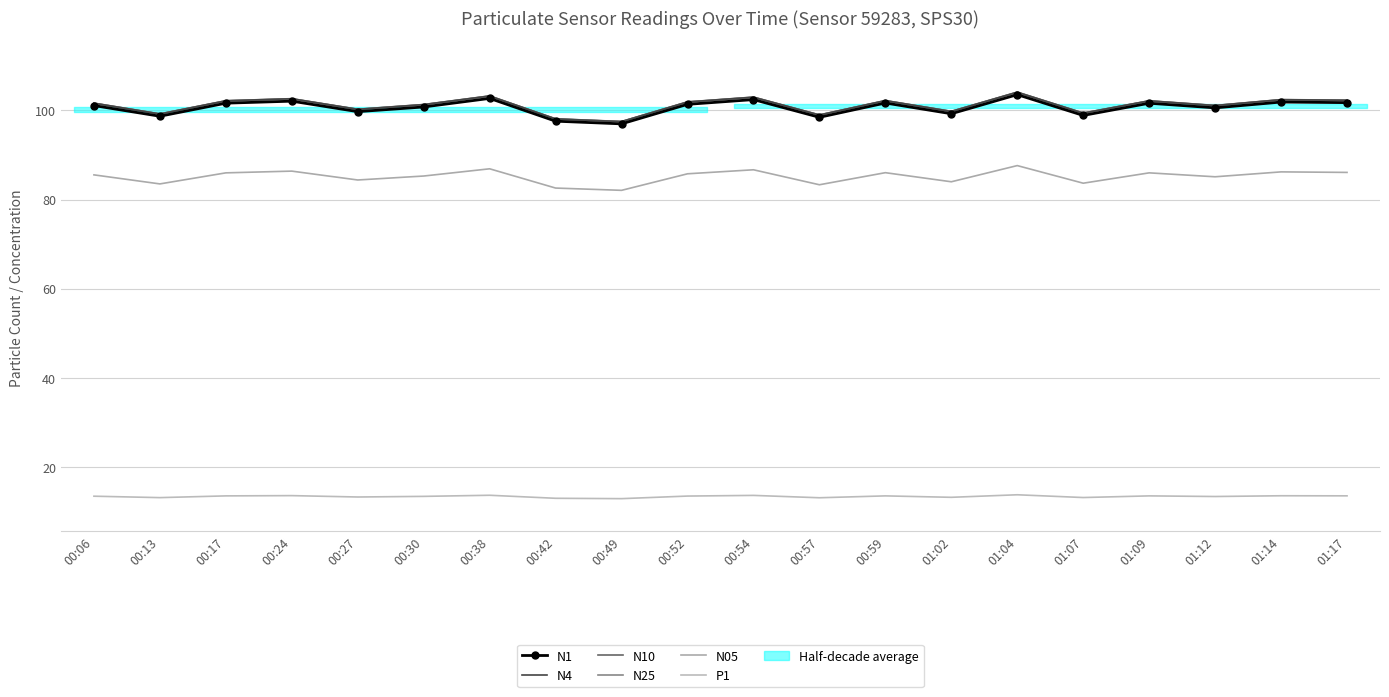

True or false: P1 and N4 intersect in this chart.

False